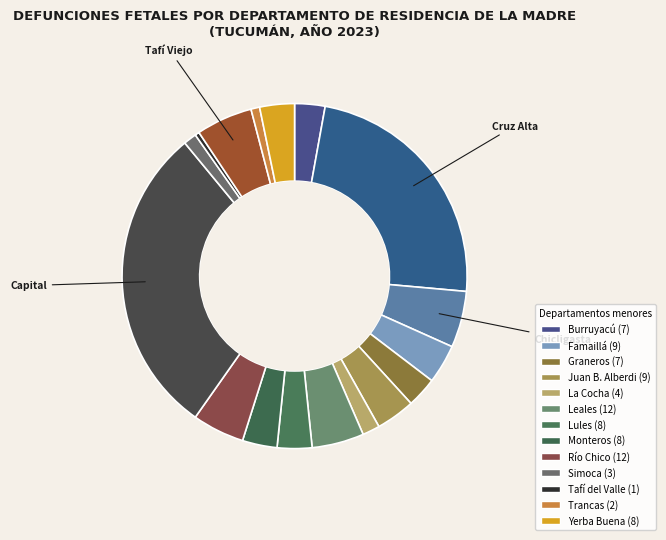

How many slices are in this pie chart?

17